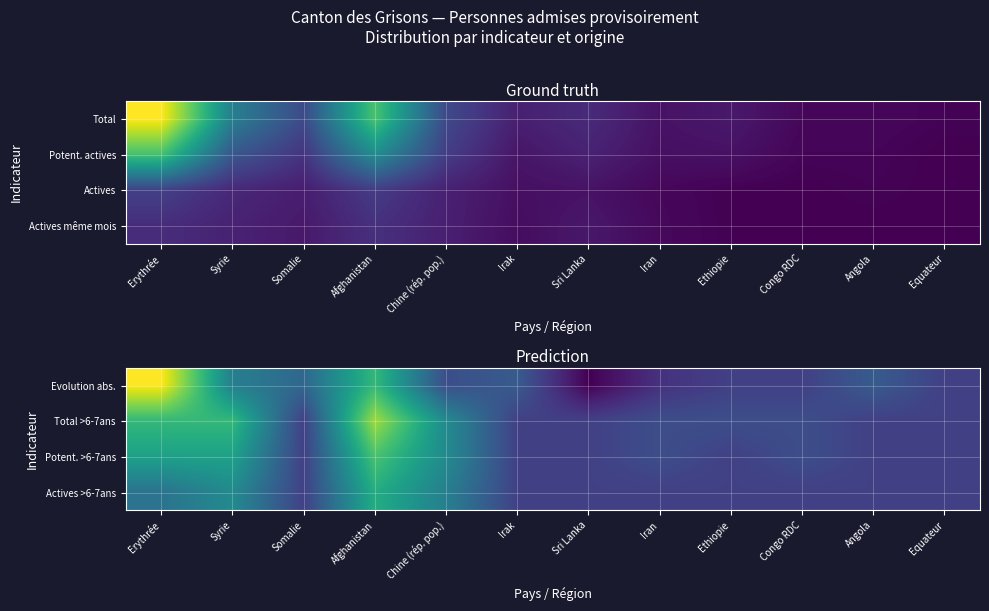

At which category does the chart reach its minimum across all series?

Sri Lanka